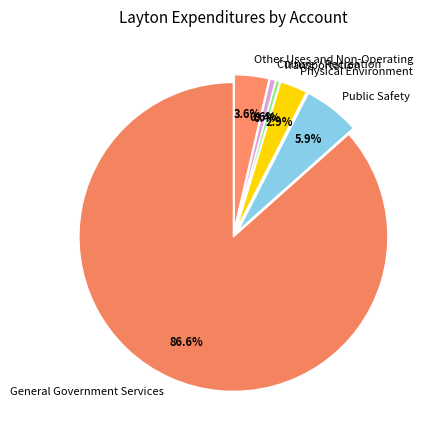

What is the largest slice in the pie chart?

General Government Services